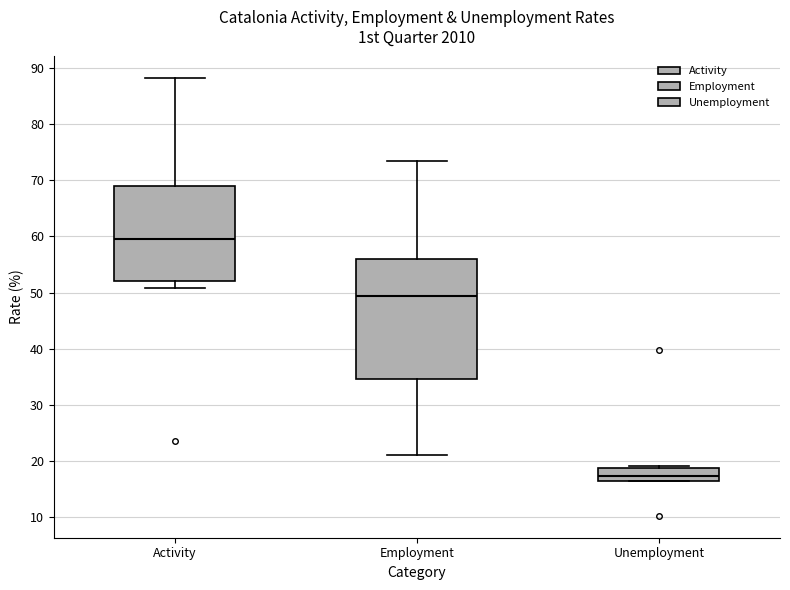

Where is the upper edge of the box for Employment on the y-axis? The values are not printed on the chart, so give them approximately, as read against the axis.

56